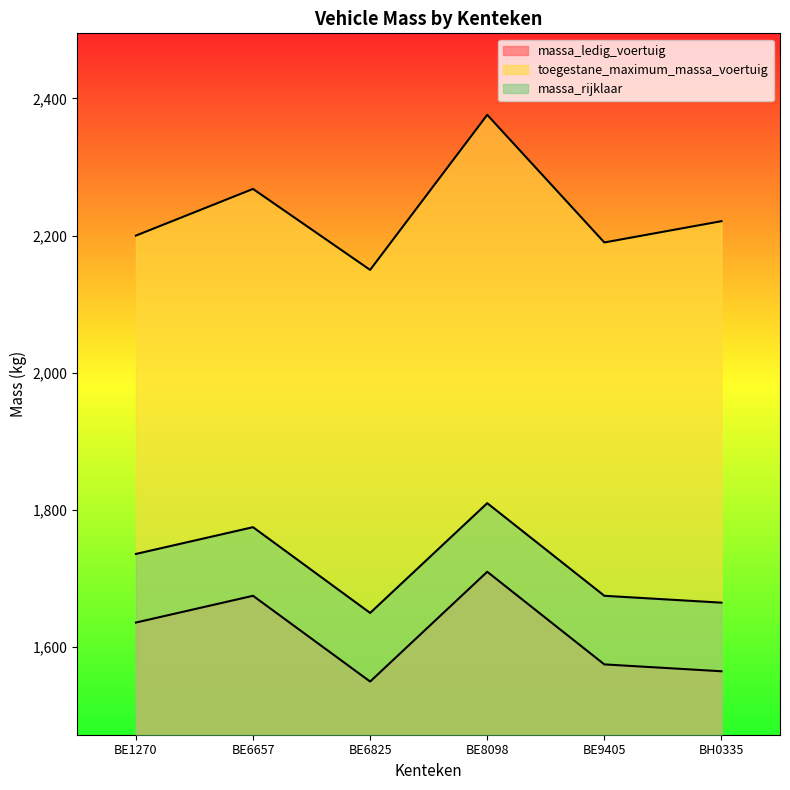

Reading left to right, list all the values displayed in this chart.

massa_ledig_voertuig: 1636	1675	1550	1710	1575	1565
toegestane_maximum_massa_voertuig: 2200	2268	2150	2376	2190	2221
massa_rijklaar: 1736	1775	1650	1810	1675	1665